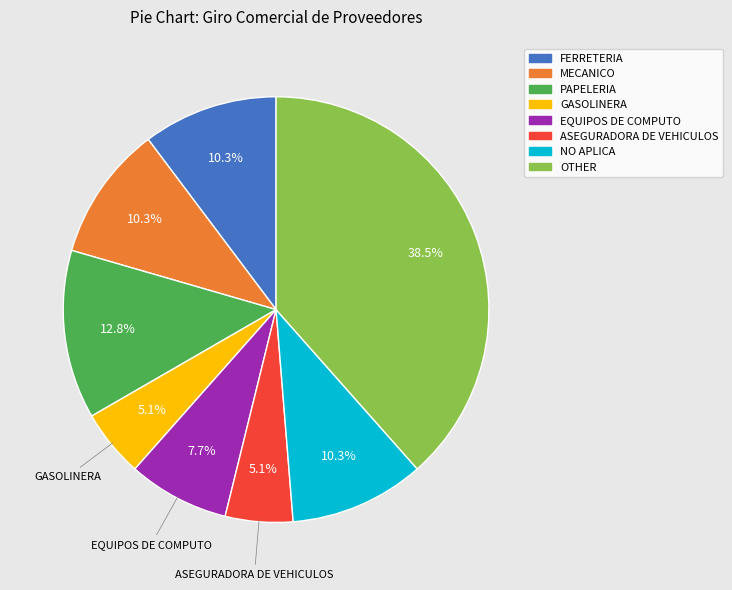

True or false: EQUIPOS DE COMPUTO accounts for 21% of the total.

False